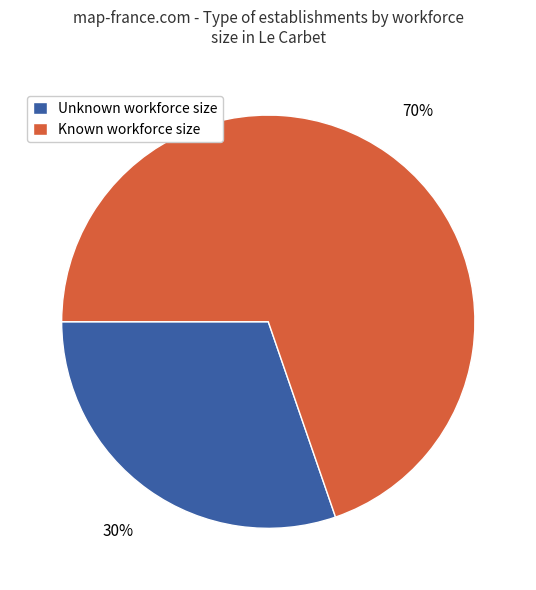

To the nearest percent, what is the average slice percentage?

50%